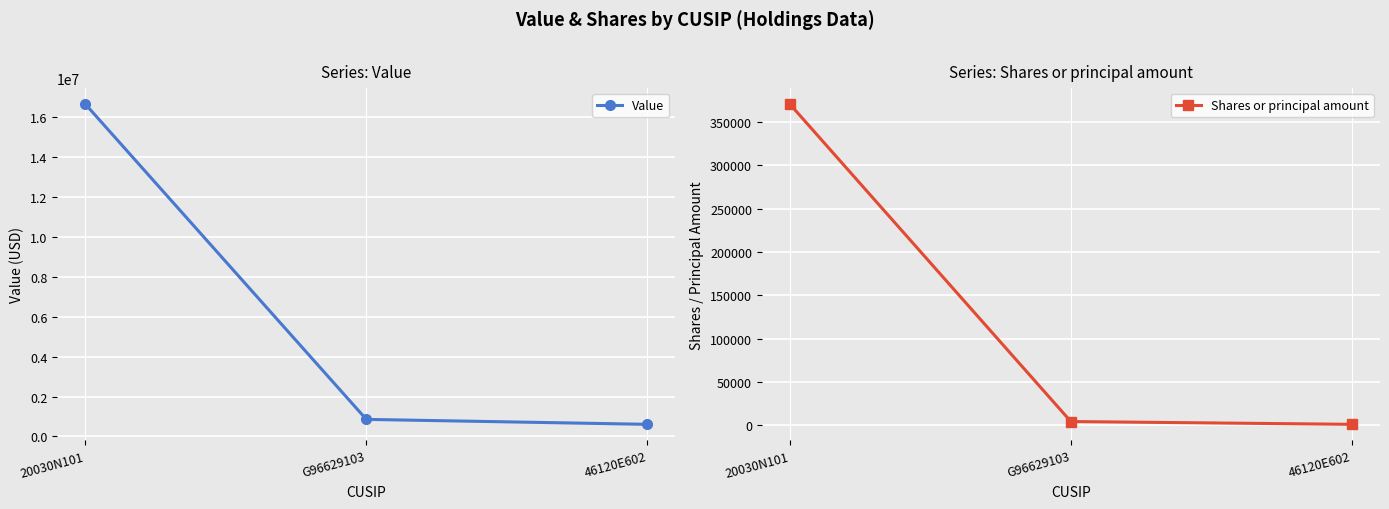

Count the number of categories in the chart.

3